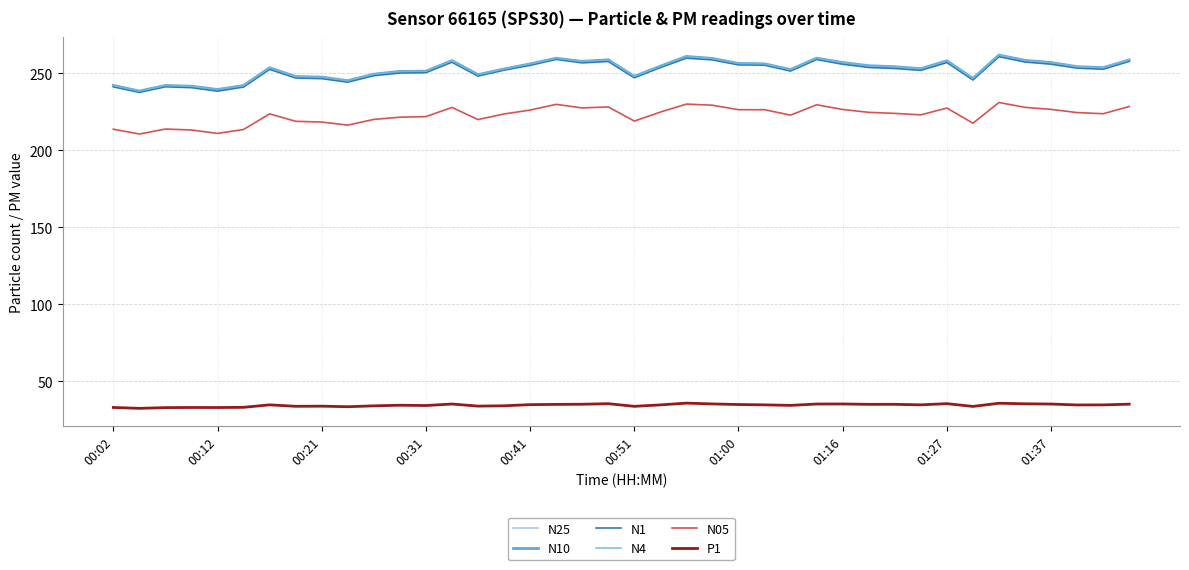

What is the difference between the maximum and minimum values in the P1 series?

3.4